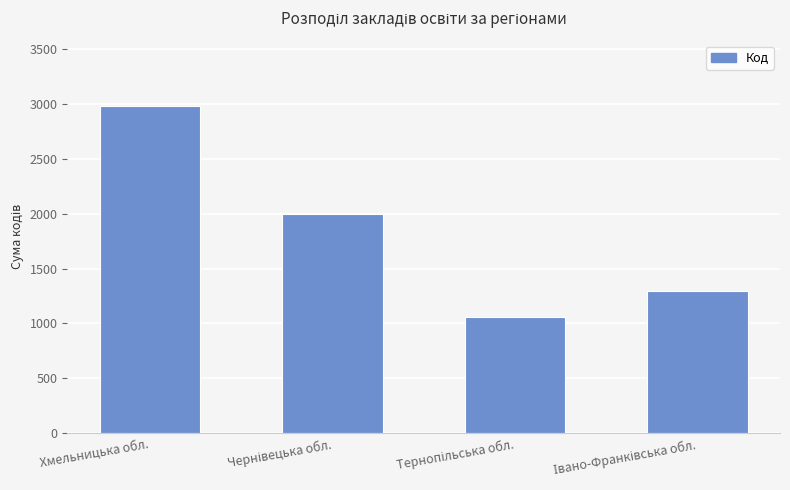

Does the chart contain stacked bars?

No